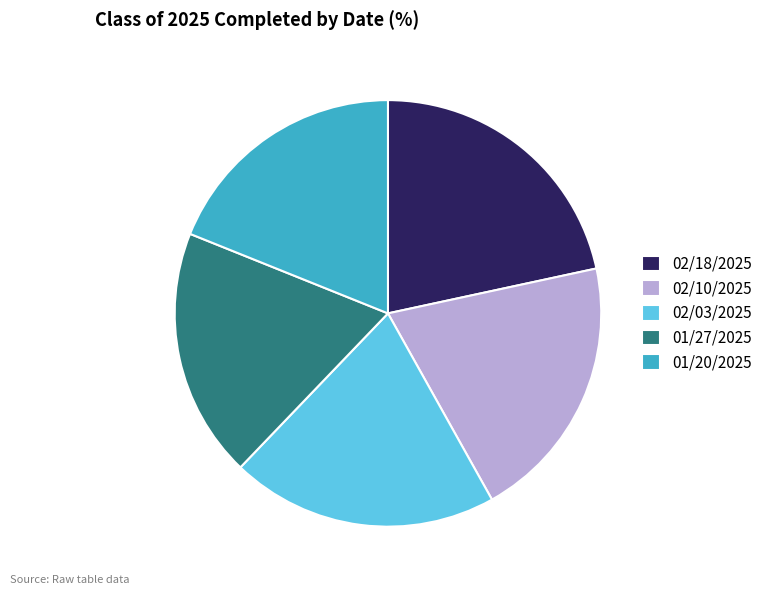

Which category has the biggest portion of the pie?

02/18/2025